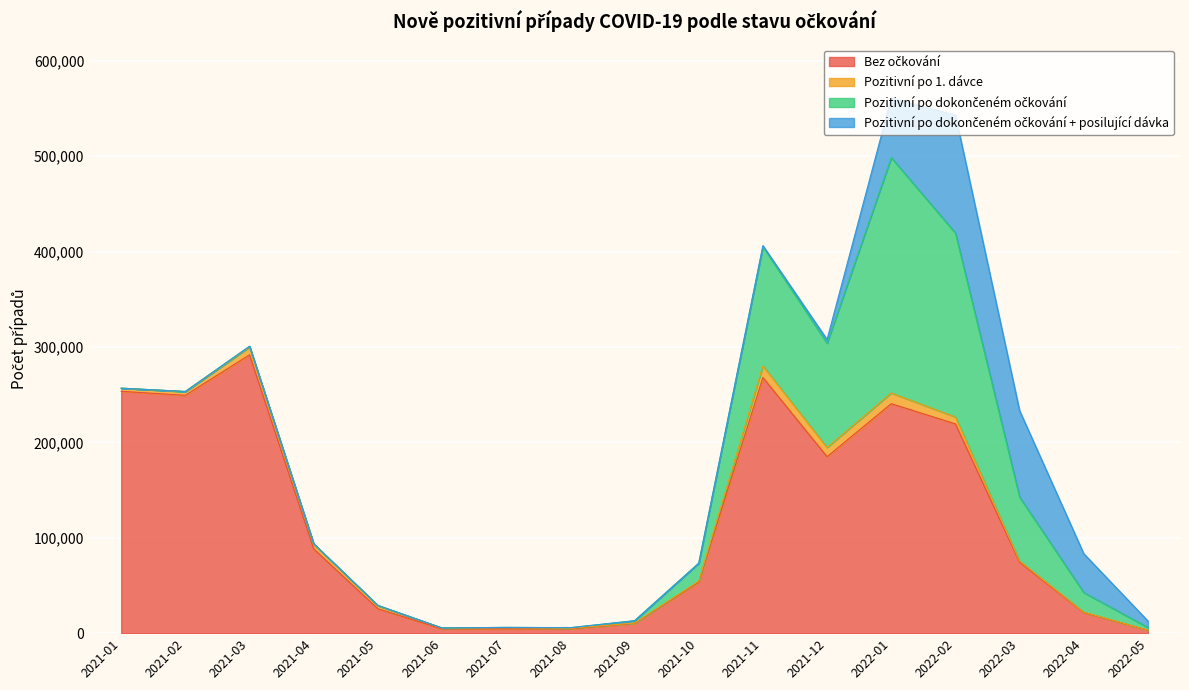

What is the value of the Pozitivní po dokončeném očkování point at the 5th from the left?

354